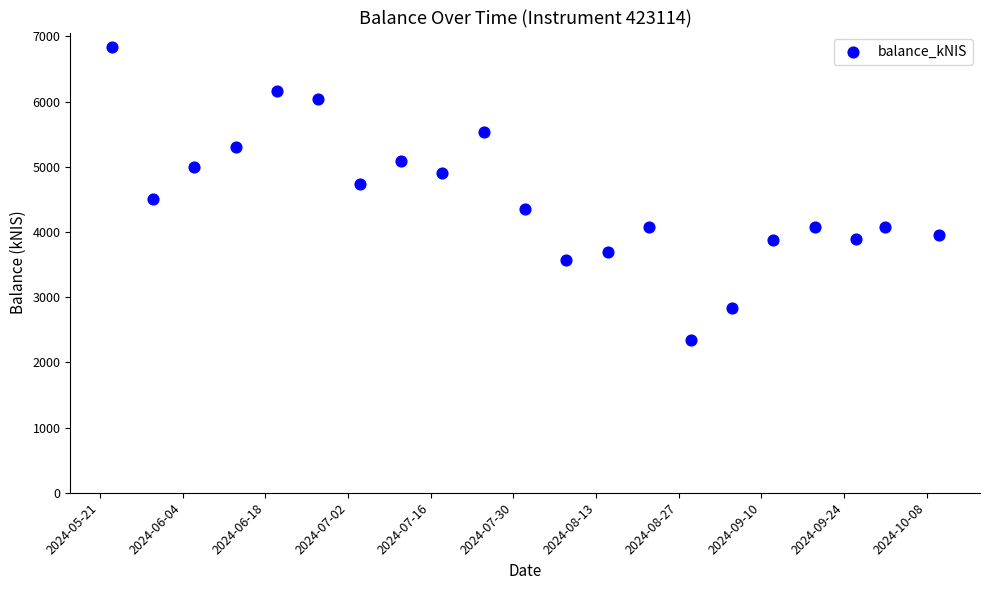

What is the range of Y values (max minus min)?

4489.1